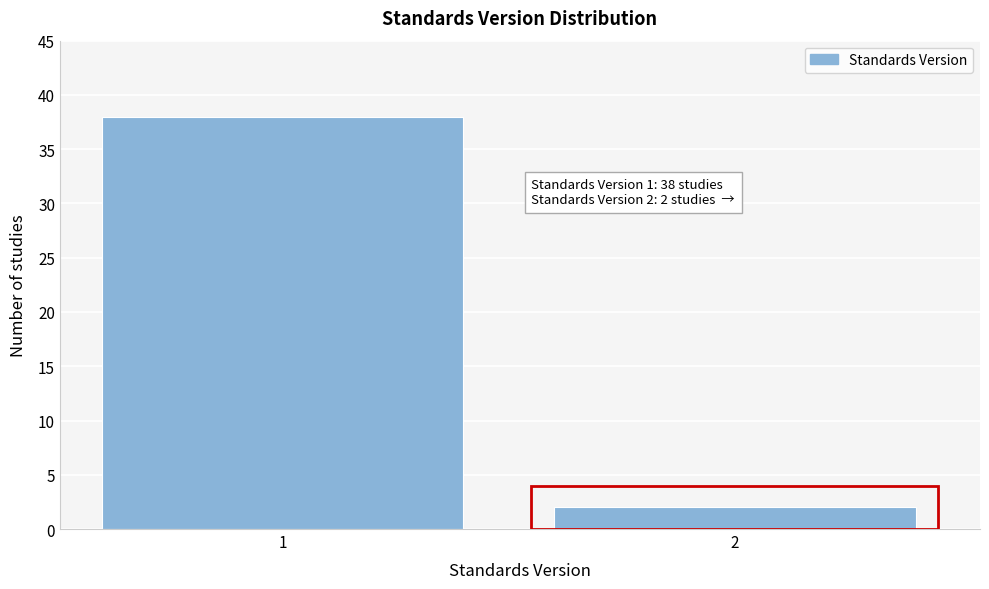

Reading left to right, what are all the values shown in this chart?

1=38	2=2